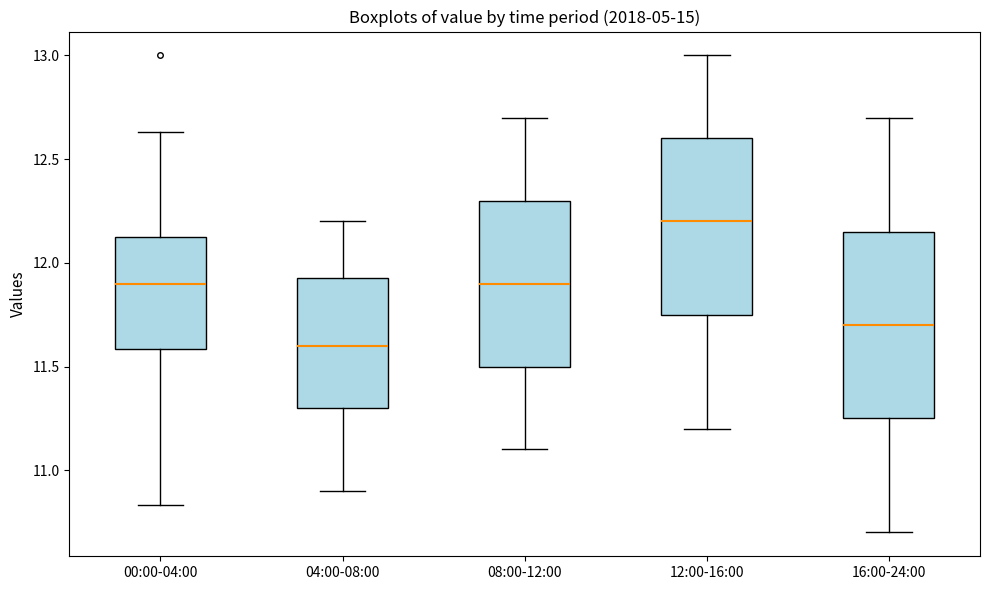

Comparing the boxes themselves (not the whiskers), which one is the tallest?

16:00-24:00